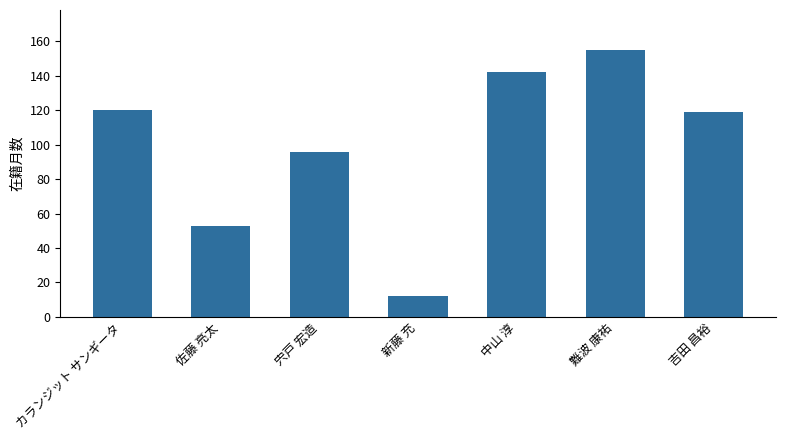

Reading left to right, list all the values displayed in this chart.

カランジット サンギータ=120	佐藤 亮太=53	宍戸 宏造=96	新藤 充=12	中山 淳=142	難波 康祐=155	吉田 昌裕=119